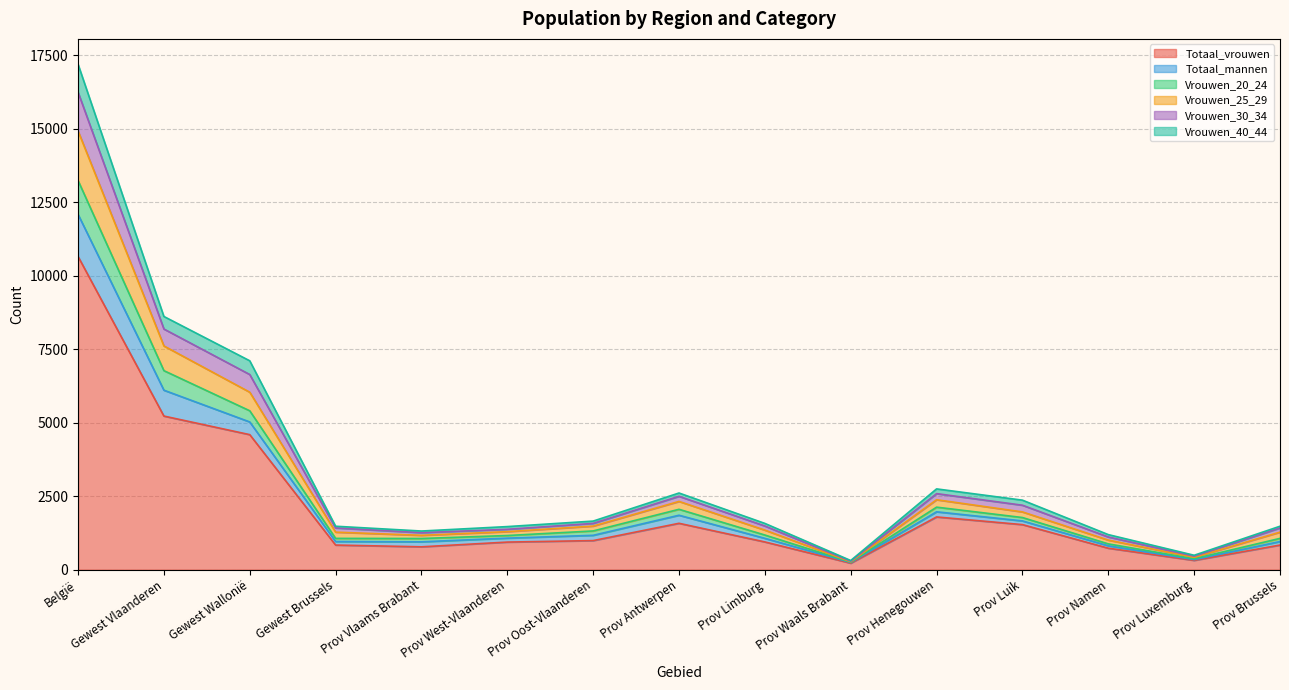

Which has a higher value, Prov Luxemburg or Prov Brussels?

Prov Brussels